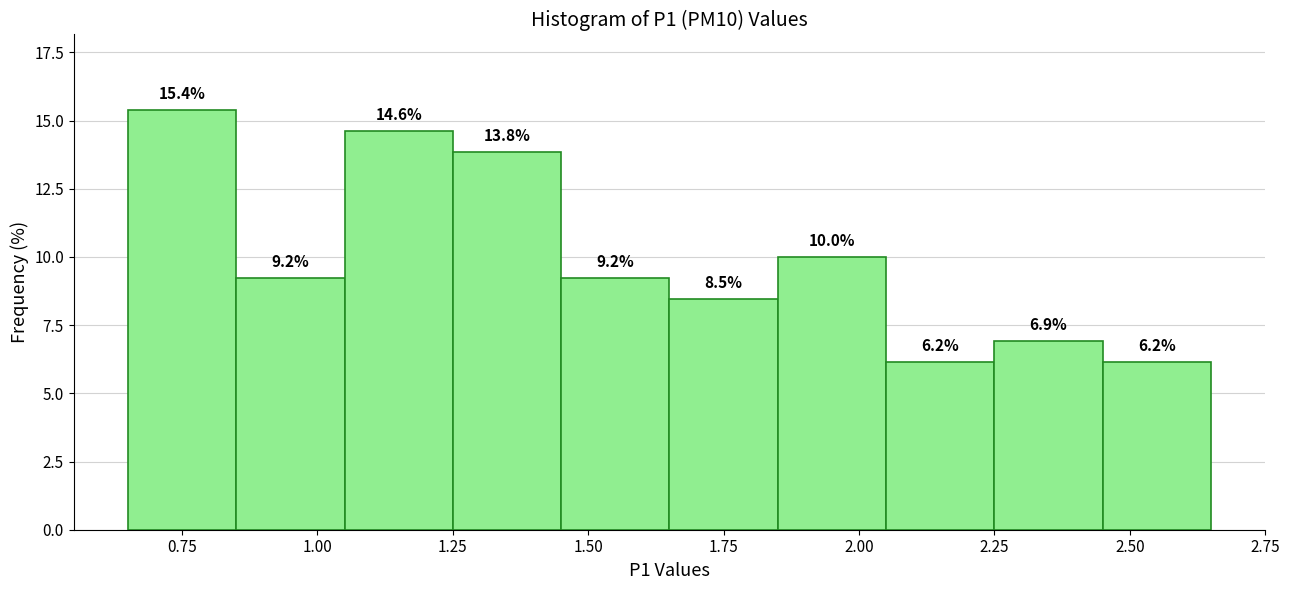

Which range on the x-axis has the tallest bar?

0.65 to 0.85